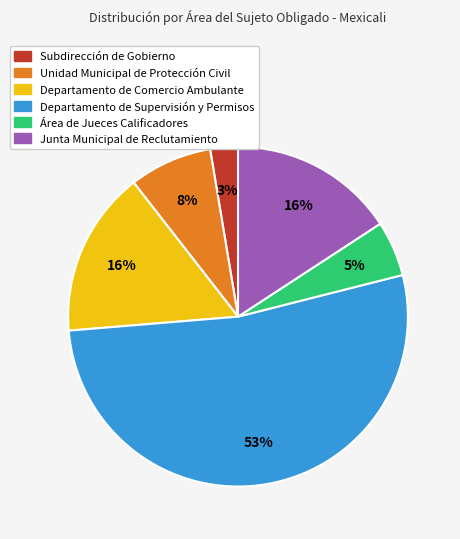

Do Junta Municipal de Reclutamiento and Unidad Municipal de Protección Civil together represent more than half of the pie?

No